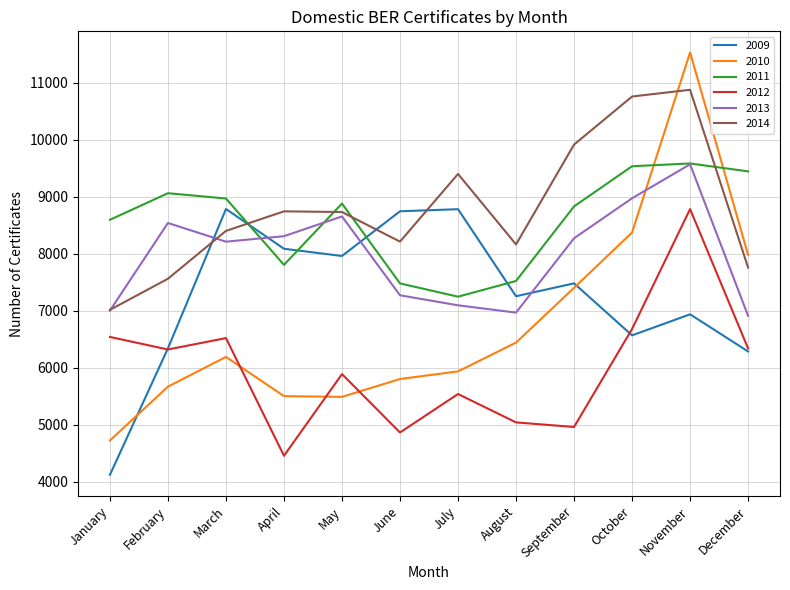

What is the greatest value displayed?

11531